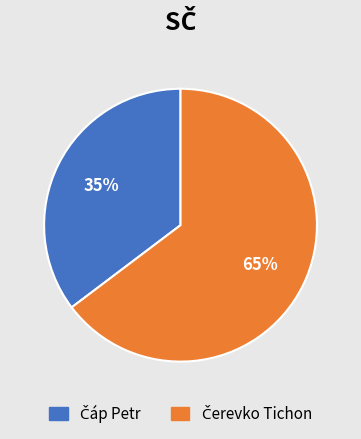

Does any single category account for the majority?

Yes